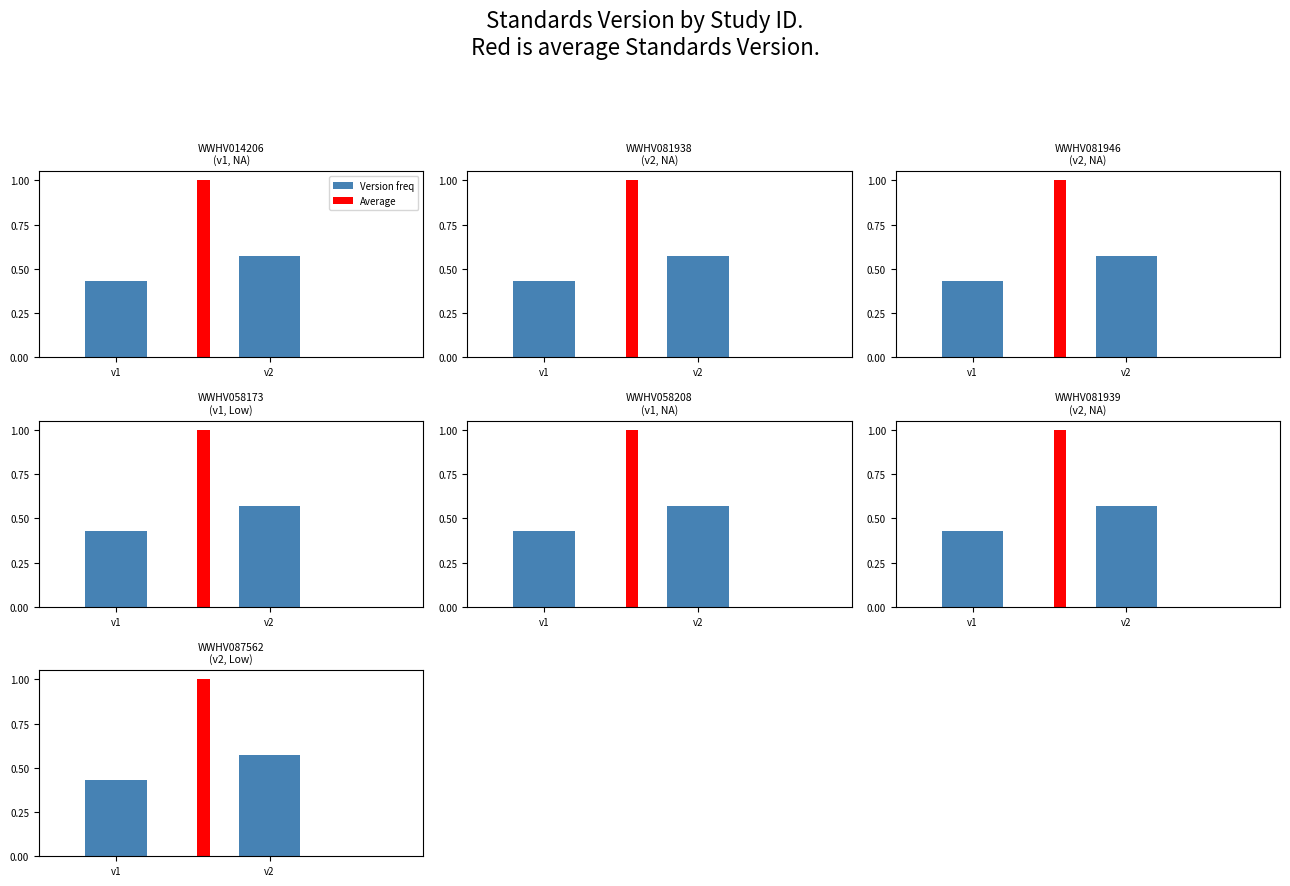

What is the value of the 1st bar from the left?

0.4